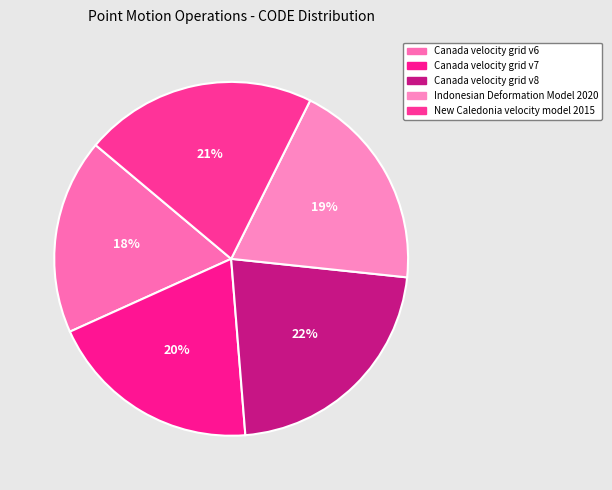

What is the ratio of the value at Canada velocity grid v8 to the value at Canada velocity grid v6?

1.2